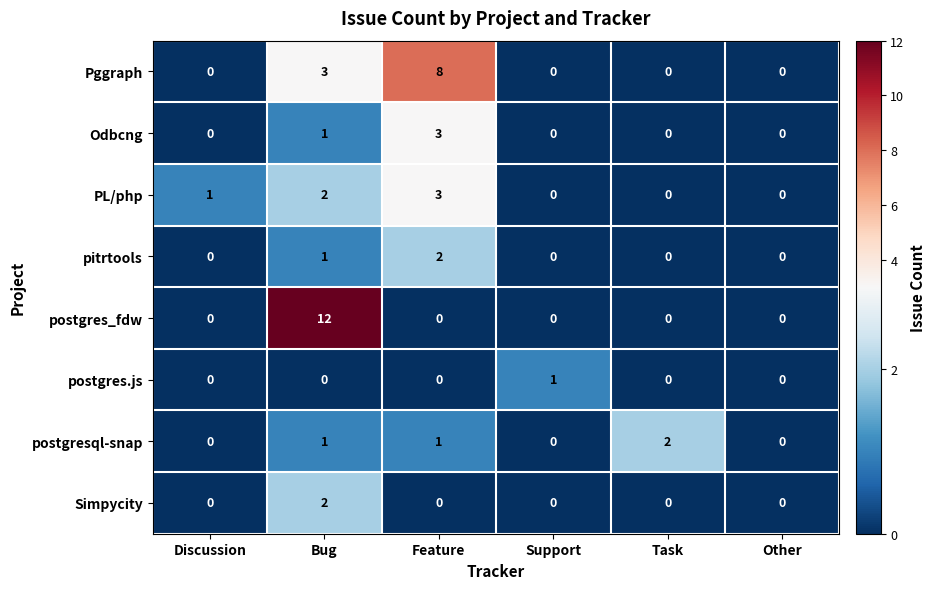

What is the greatest value displayed?

12